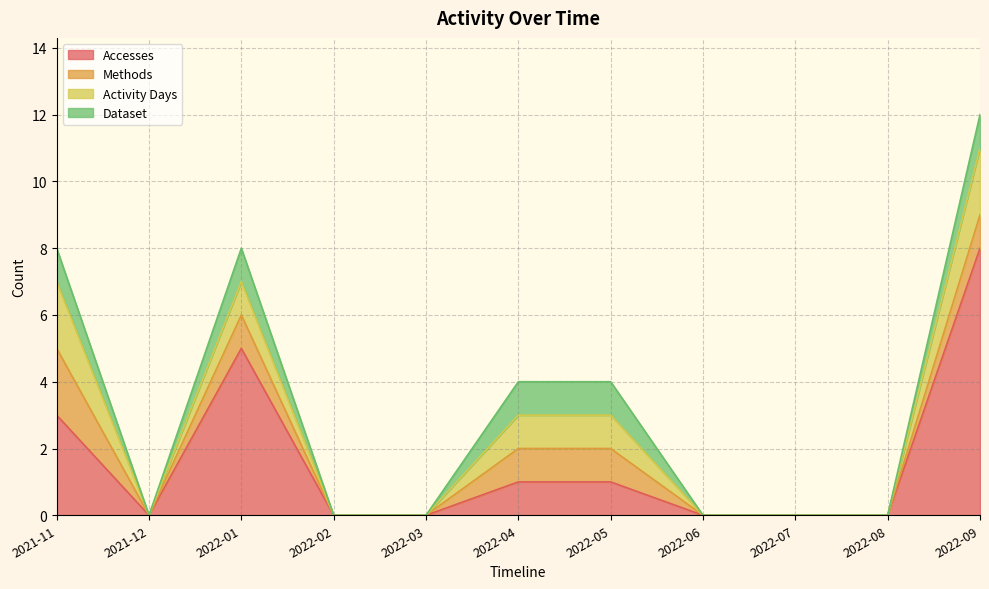

What is the label of the 8th point from the left?

2022-06